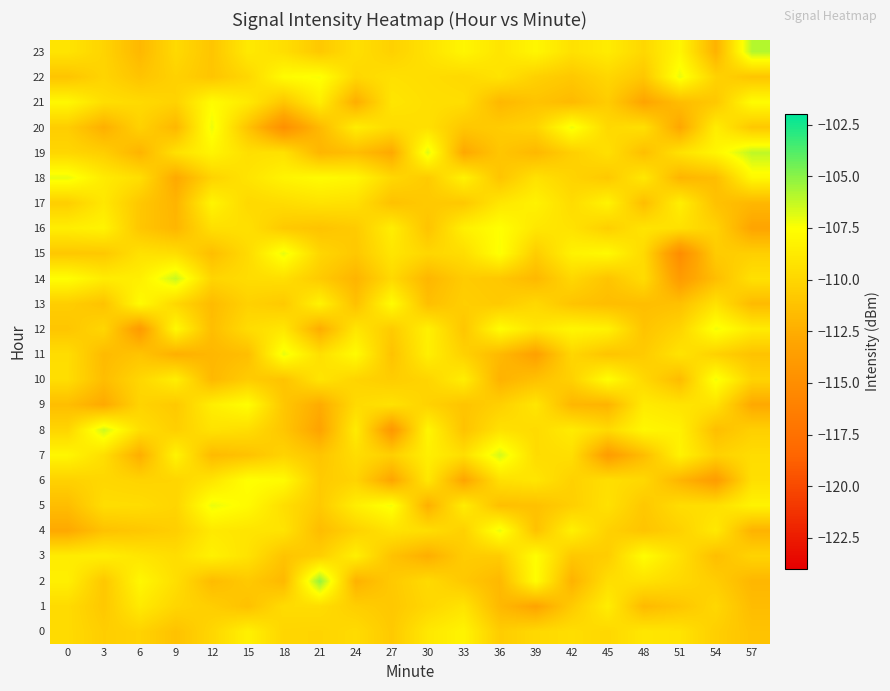

At which category is the sum across all series the highest?

15